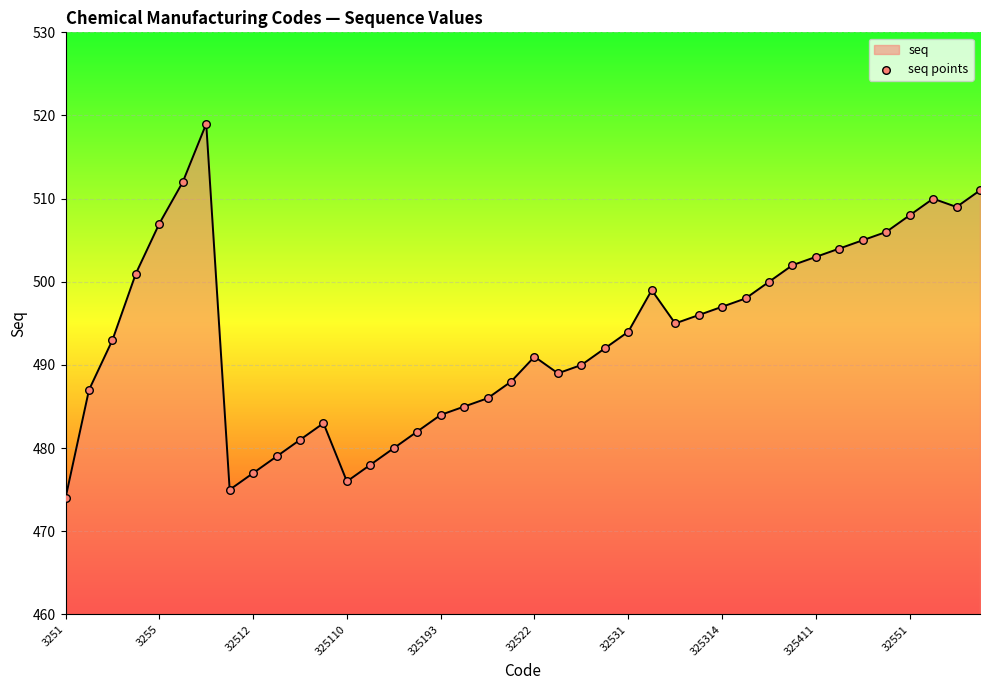

What is the smallest value displayed?

474